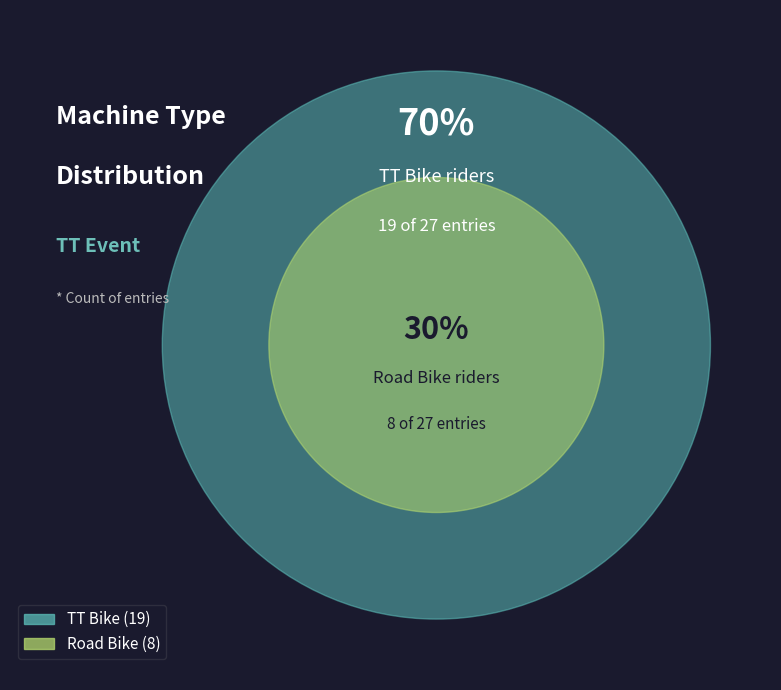

To the nearest percent, what is the combined percentage of TT Bike and Road Bike?

100%